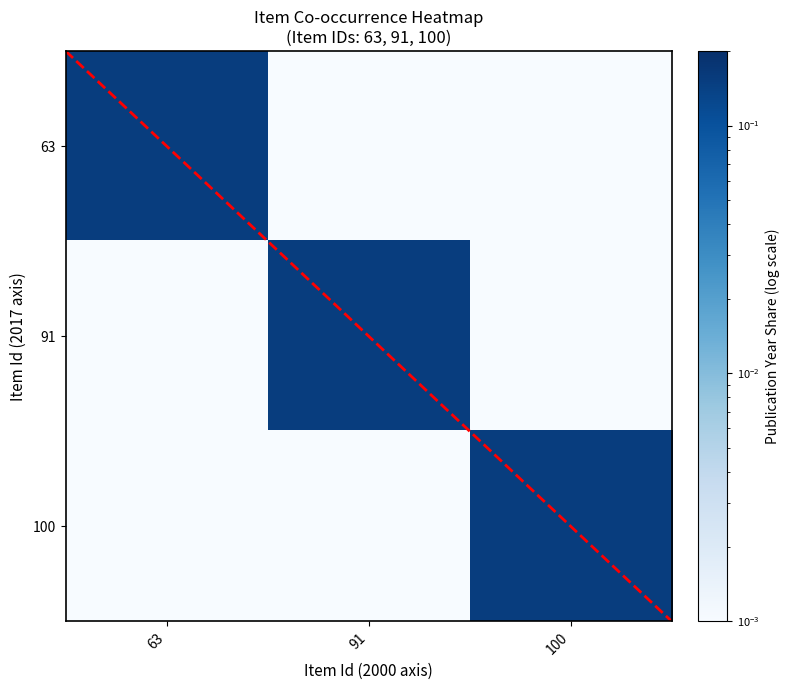

Is it true that 63 equals 0.0 at 100?

False